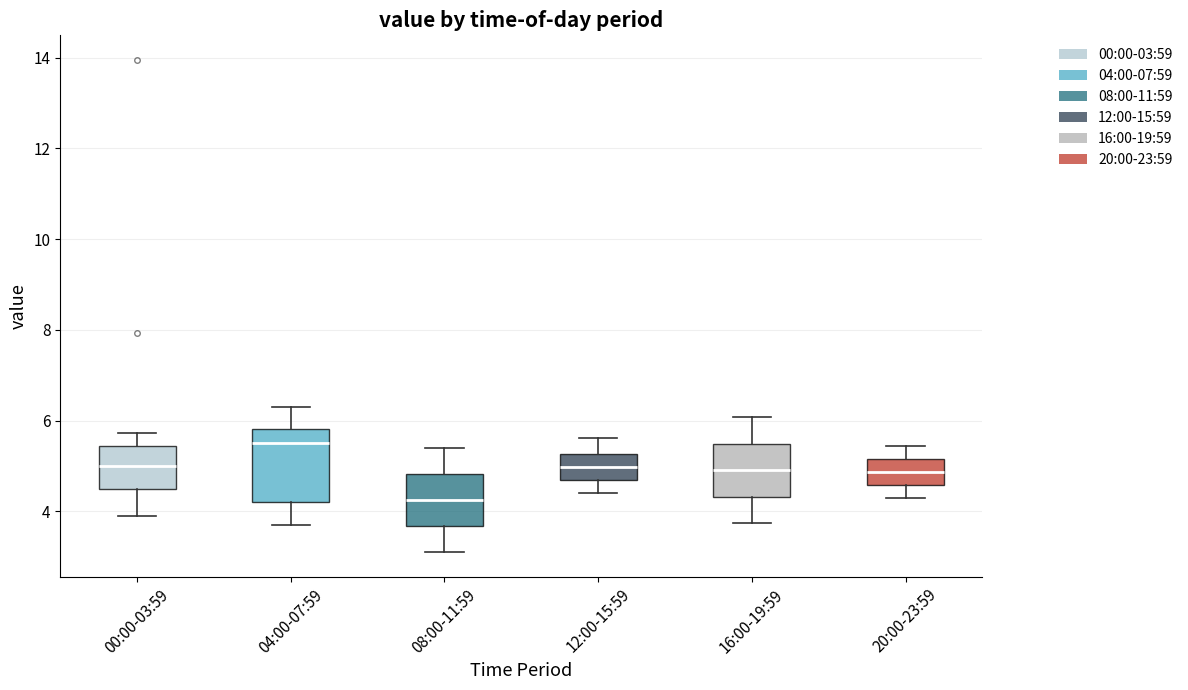

Which box has the highest median line?

04:00-07:59